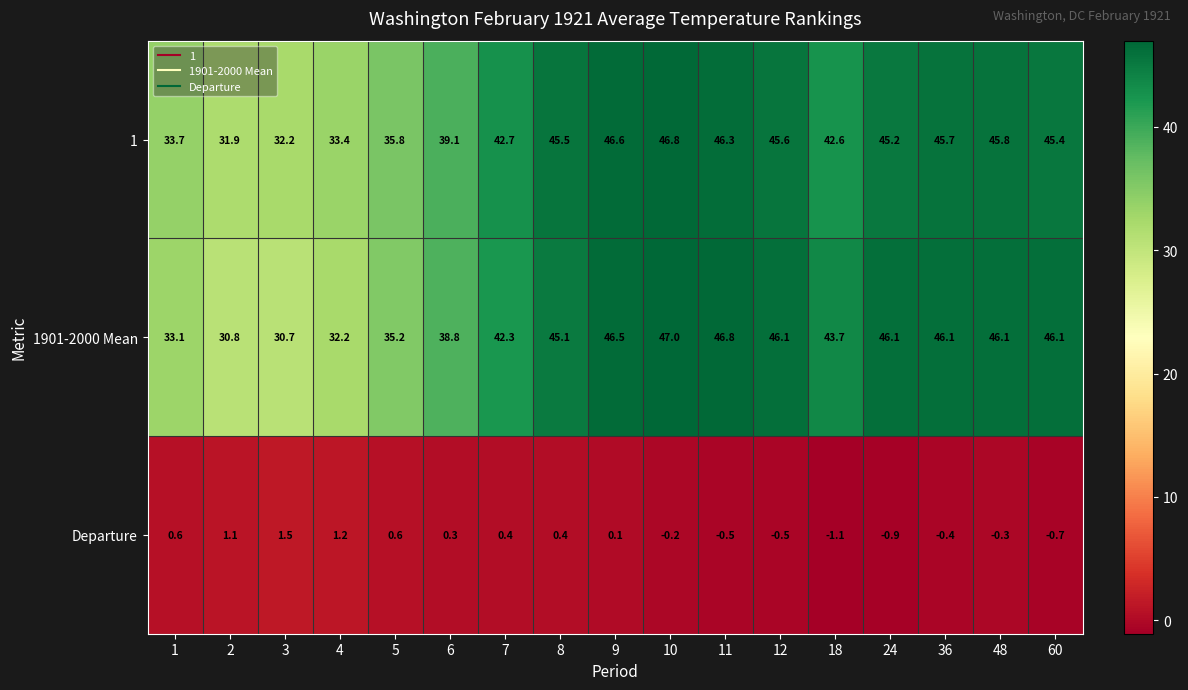

At which category does the chart reach its minimum across all series?

18